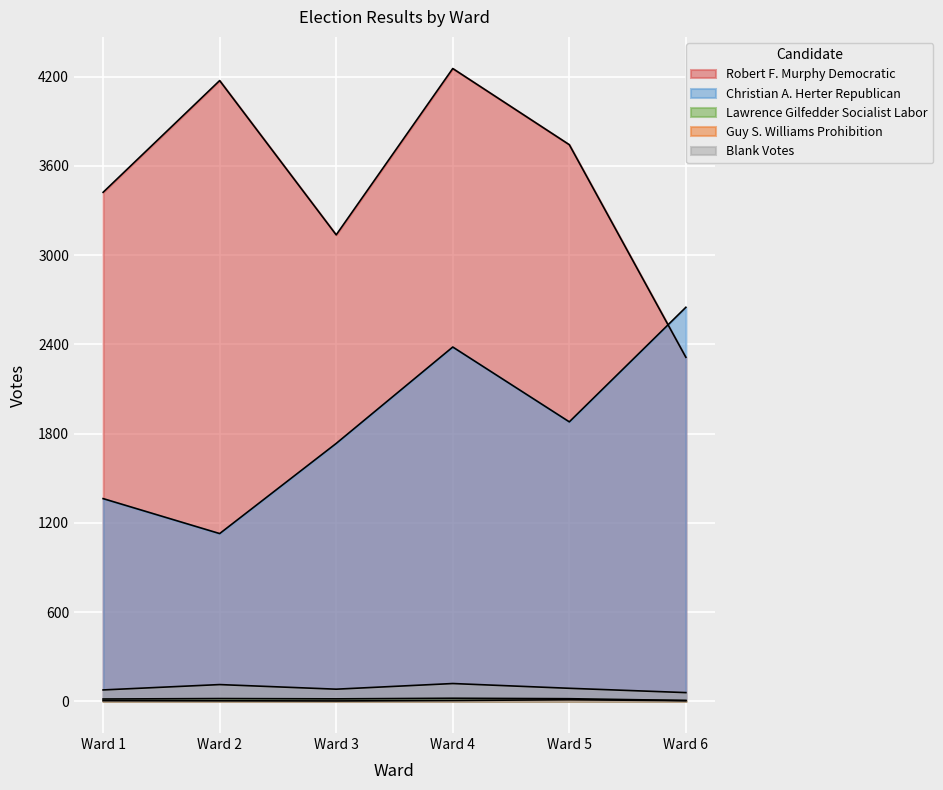

Is the value of Lawrence Gilfedder Socialist Labor at Ward 1 greater than the value of Blank Votes at Ward 5?

No